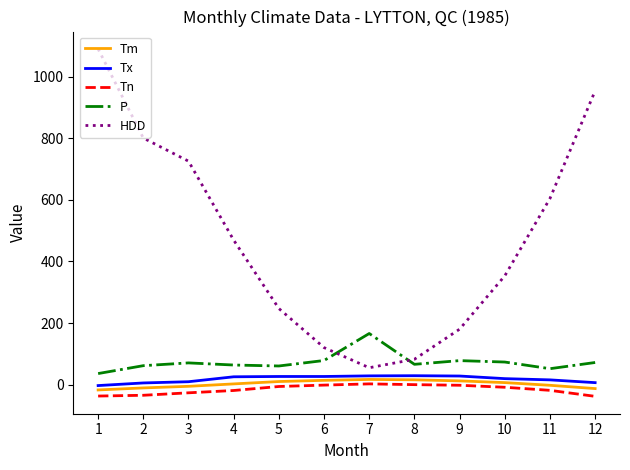

The value of HDD at 12 is 954.0. True or false?

True